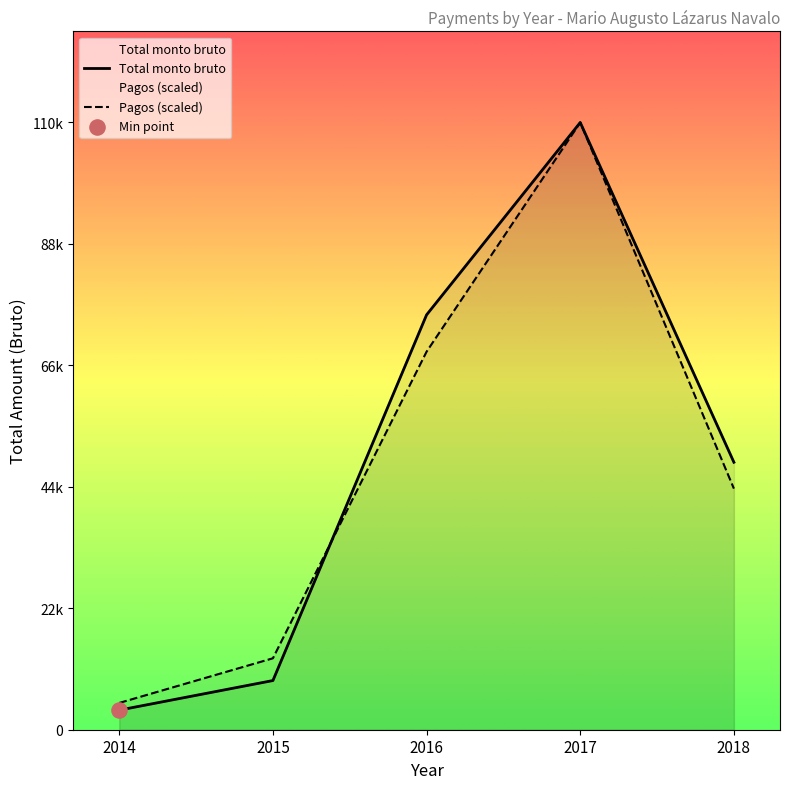

At which category is the sum across all series the highest?

2017